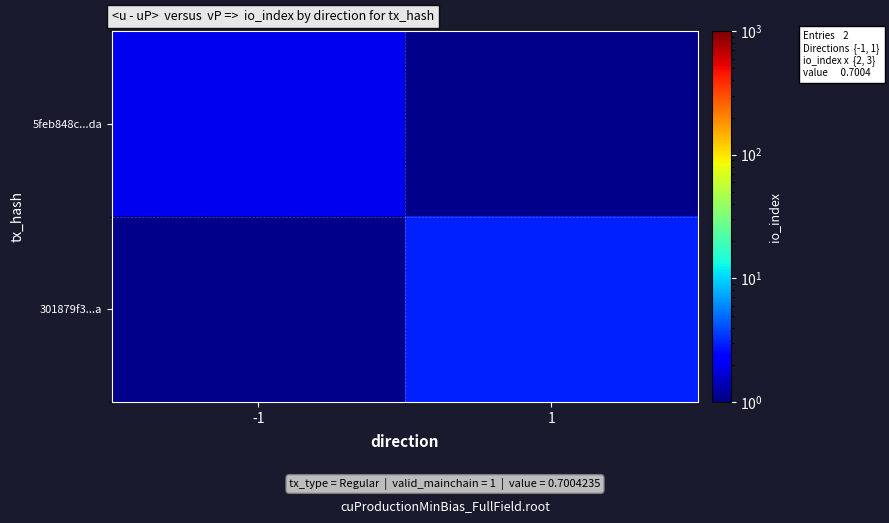

Rank the series by their average value, from lowest to highest.

5feb848c...da, 301879f3...a